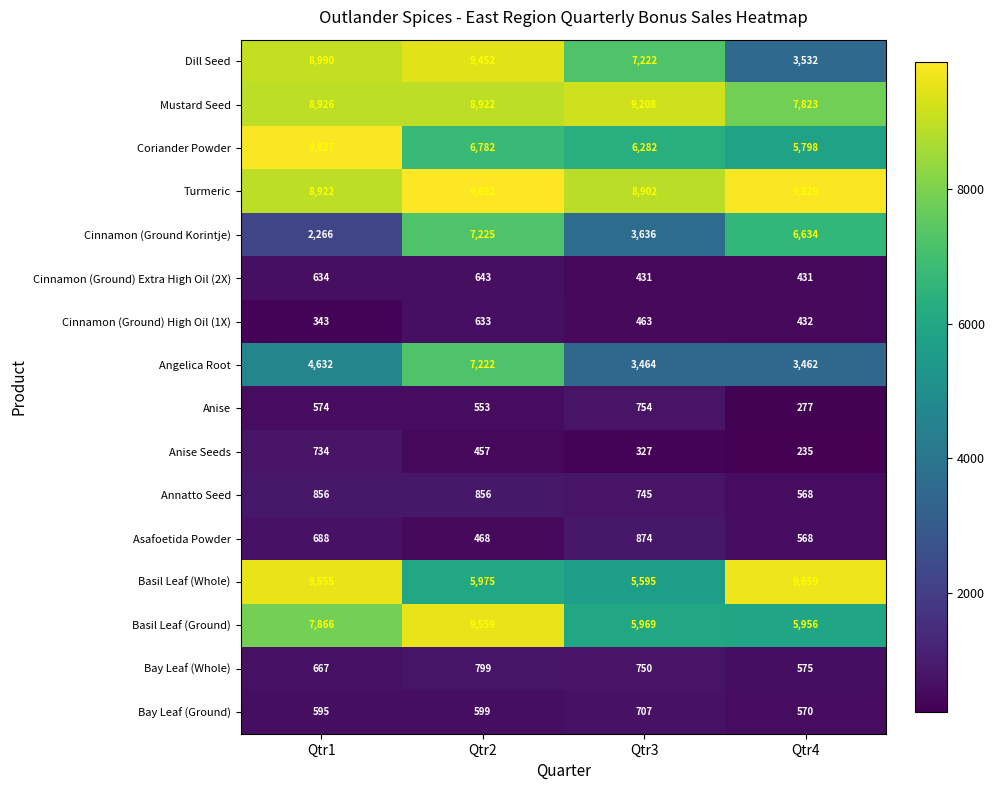

What value does the Angelica Root series have at Qtr1?

4632